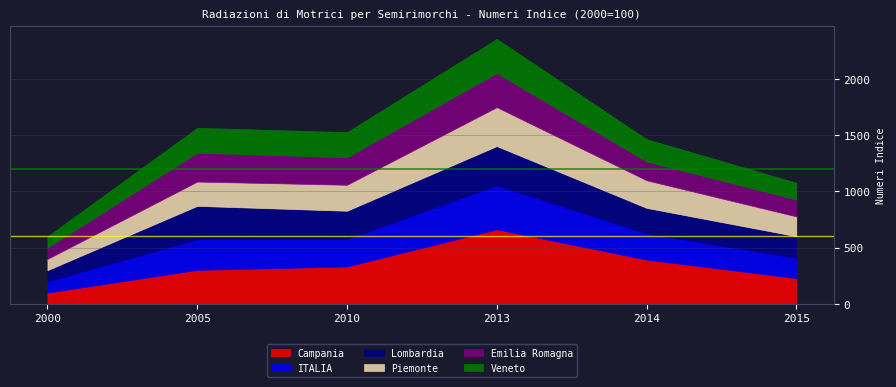

Which series has the widest spread of values?

Campania